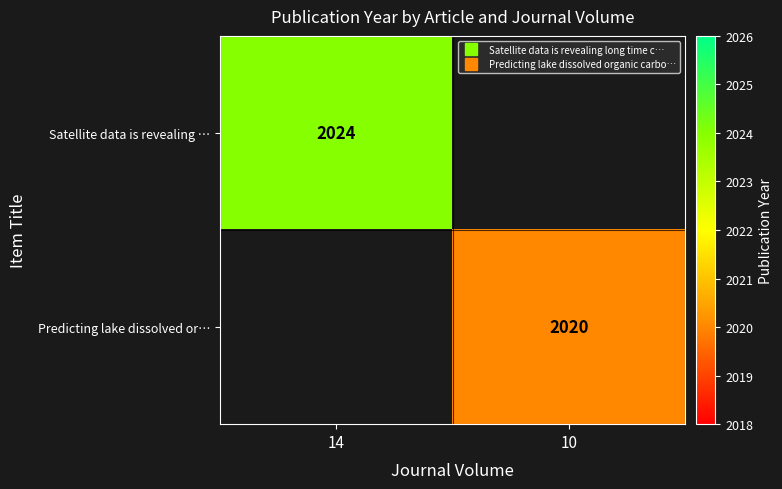

Count the number of data series in this chart.

2